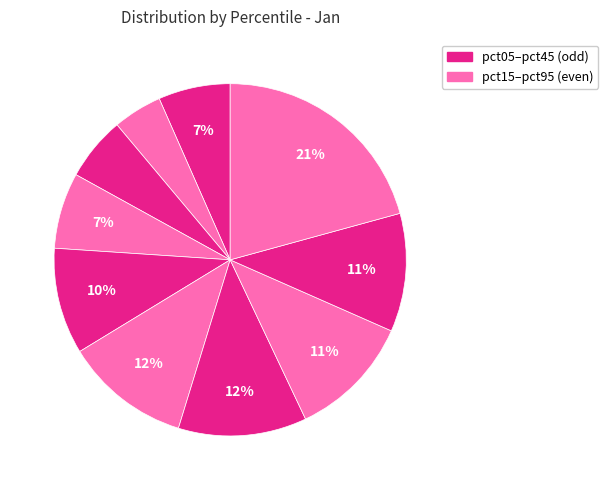

How many segments does this pie chart have?

10